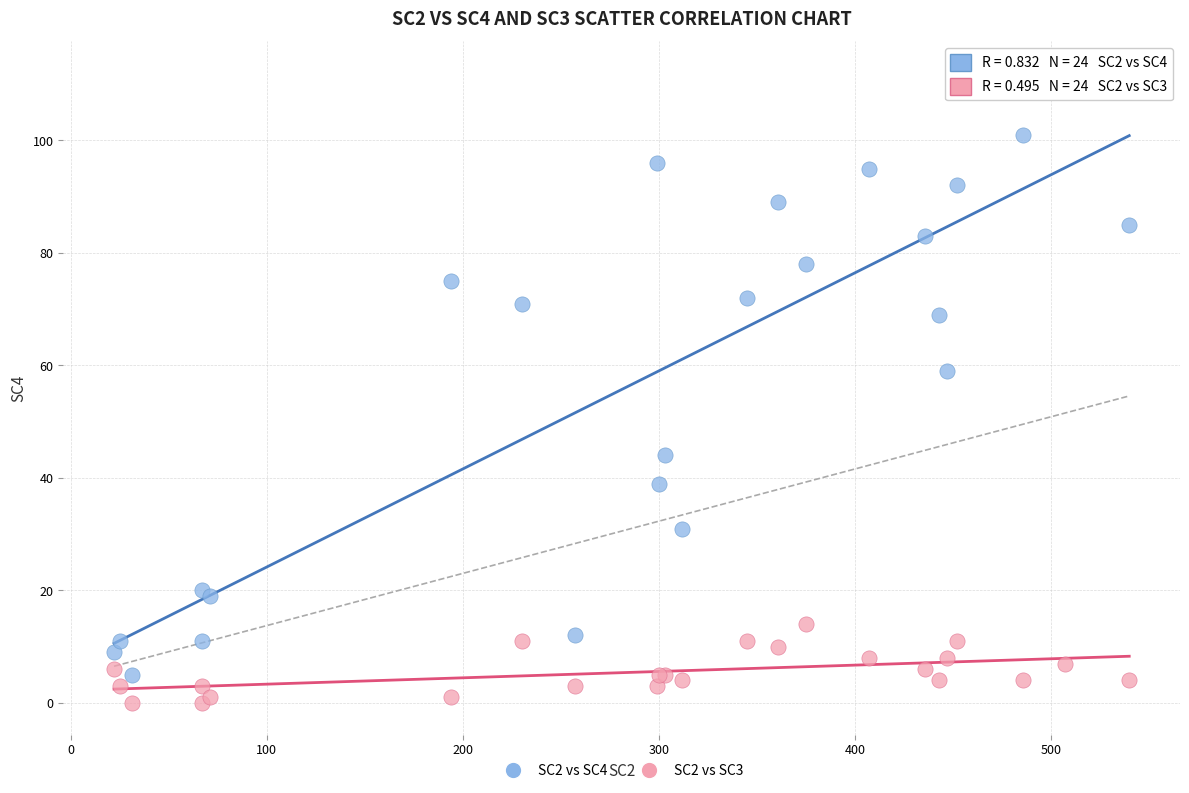

Which series has the largest Y range (max minus min)?

SC2 vs SC4